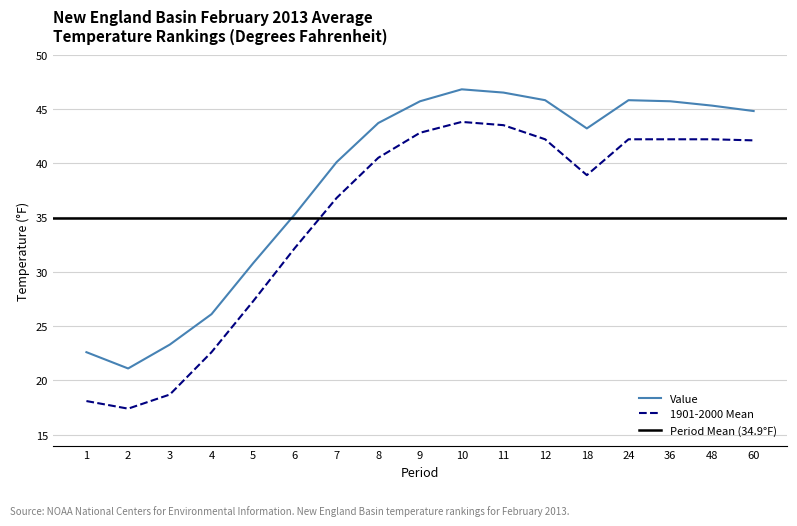

At which category does Value reach its first local valley?

2